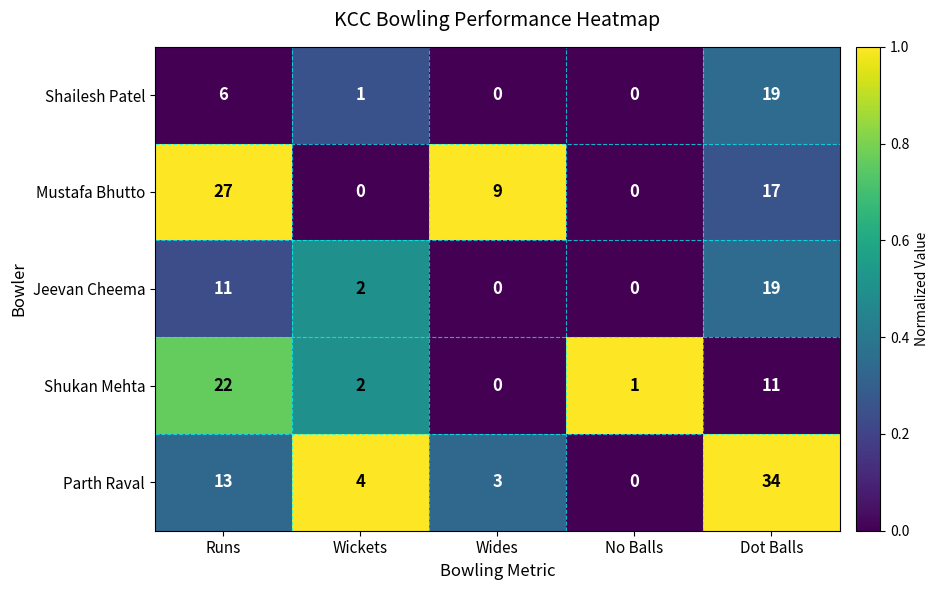

The value of Shailesh Patel at Wickets is 2. True or false?

False